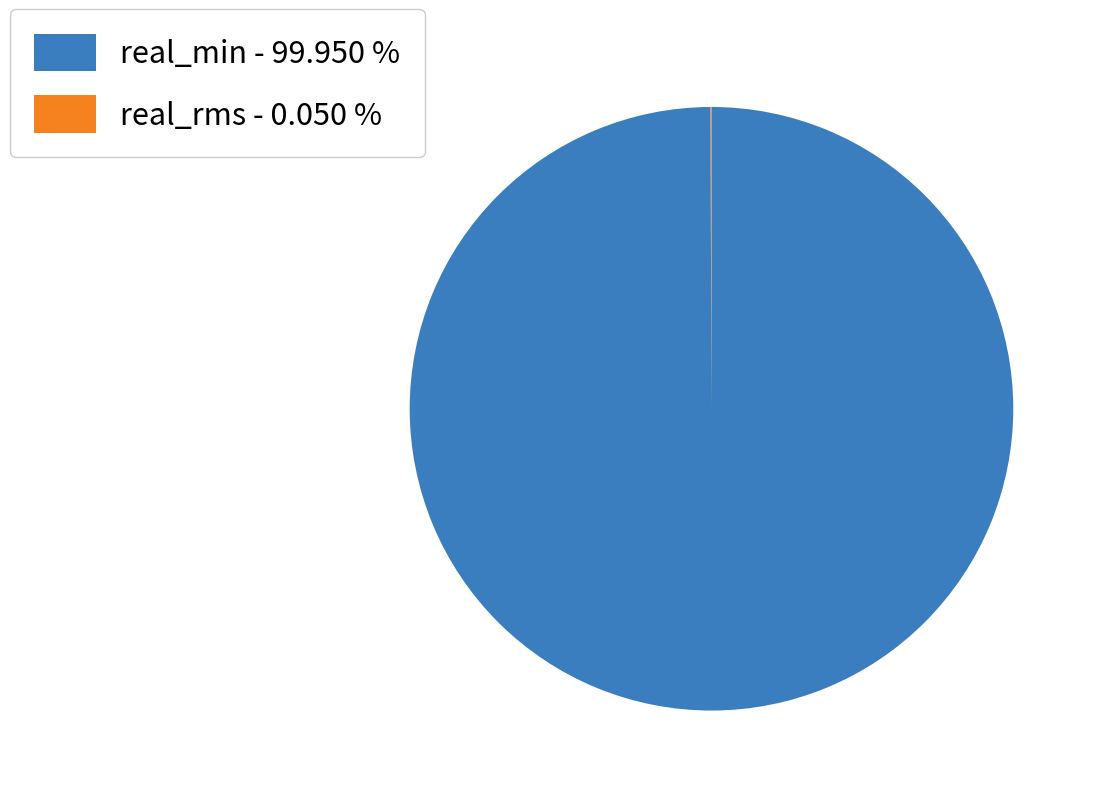

What is the largest slice in the pie chart?

real_min - 99.950 %